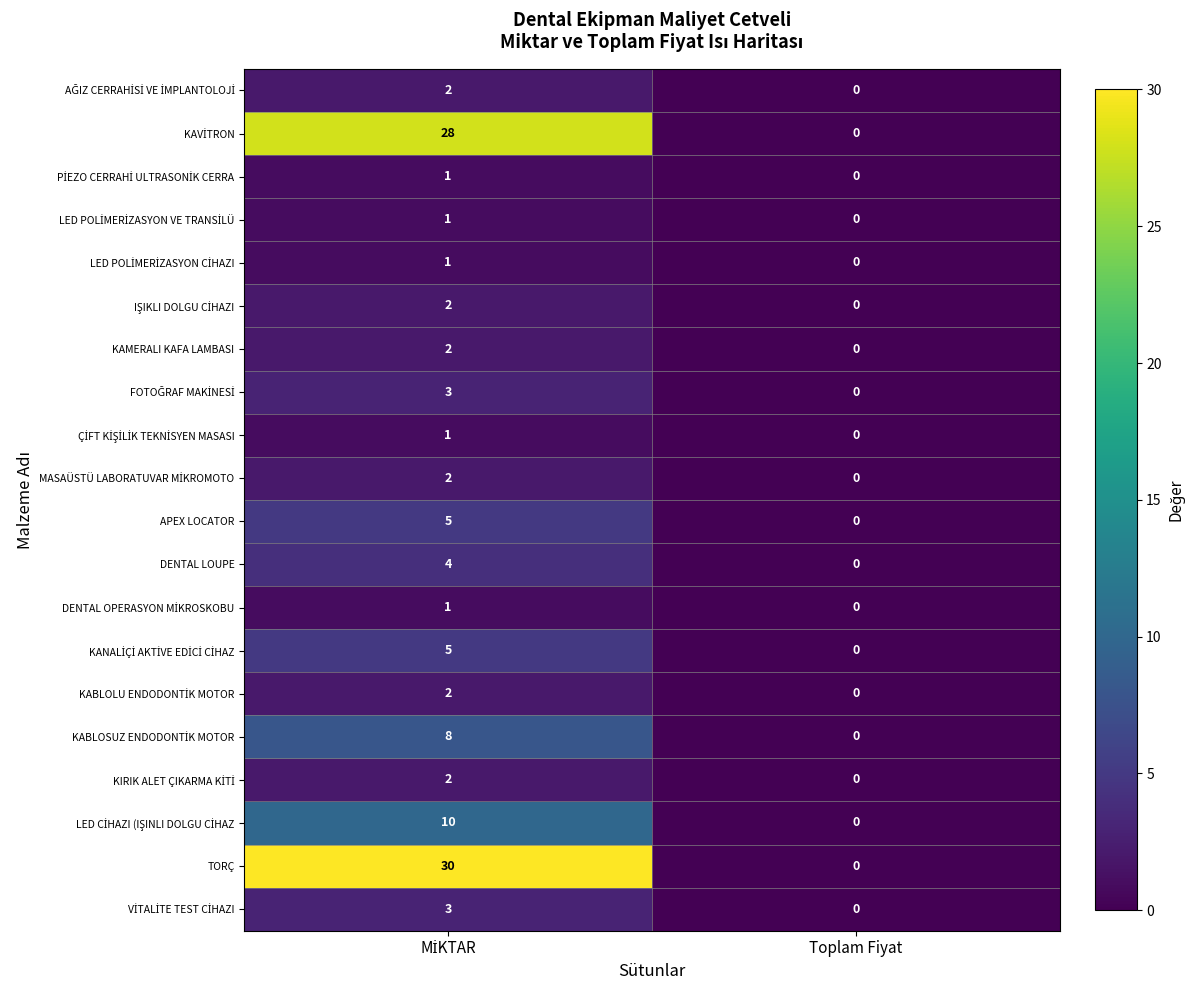

Which category has the lowest value across all series?

Toplam Fiyat